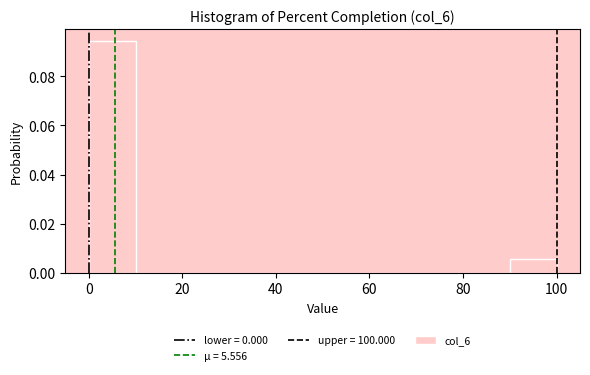

Reading left to right, list every bar in this chart as the range it spans on the x-axis followed by its height. The values are not printed on the chart, so give them approximately, as read against the axis.

0 to 10: 0.094
10 to 20: 0
20 to 30: 0
30 to 40: 0
40 to 50: 0
50 to 60: 0
60 to 70: 0
70 to 80: 0
80 to 90: 0
90 to 100: 0.006